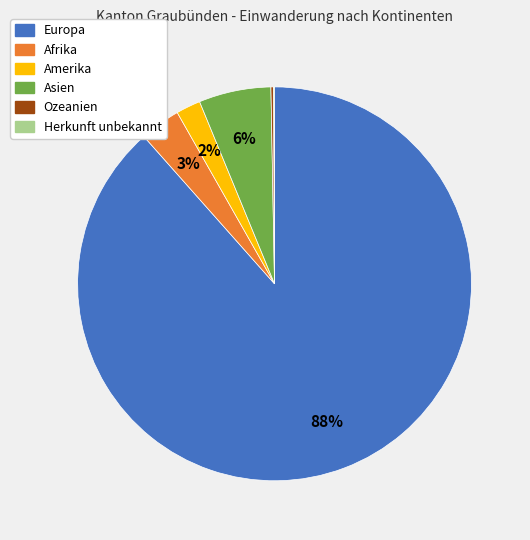

To the nearest percent, what percentage of the pie is Asien?

6%